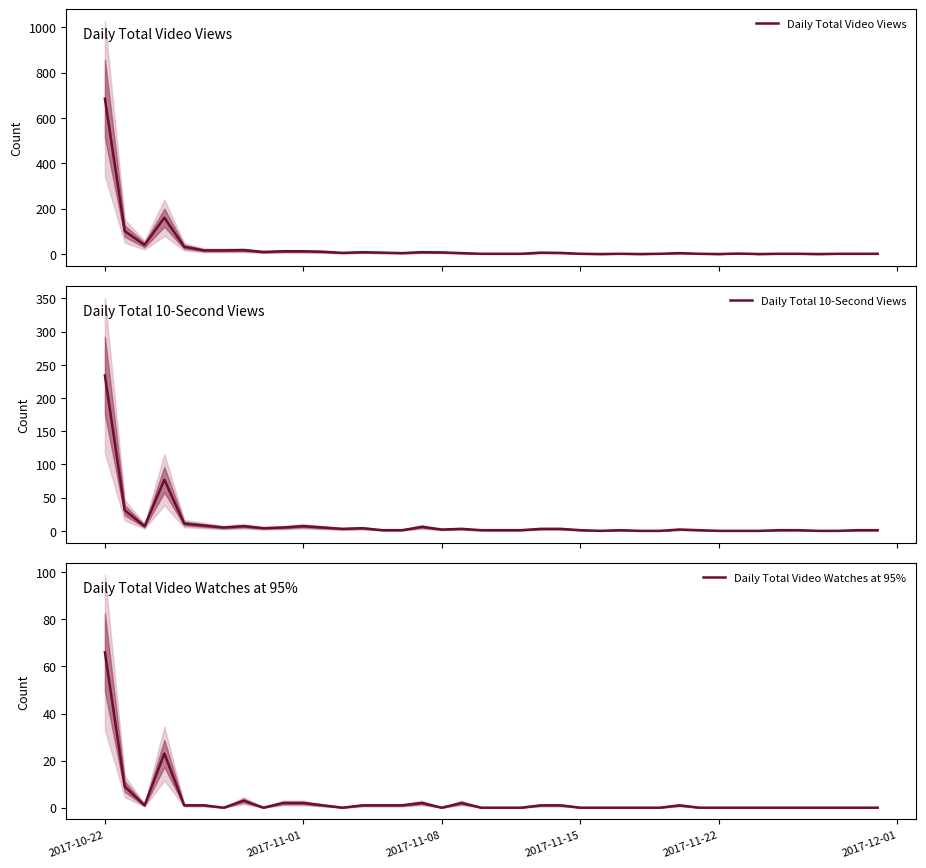

Is it true that Daily Total Video Watches at 95% equals 32 at 2017-10-22?

False